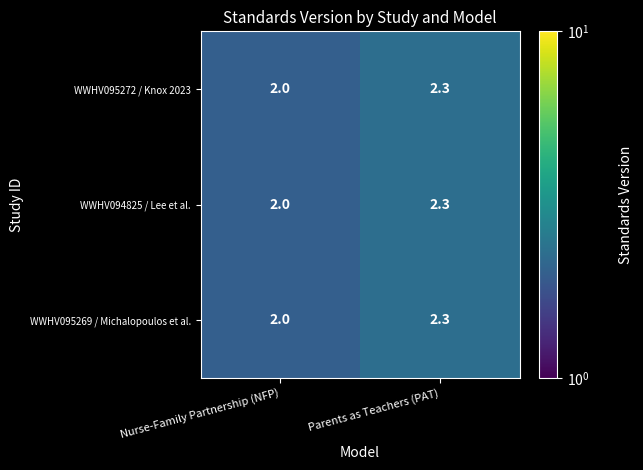

The value of WWHV095272 / Knox 2023 at Parents as Teachers (PAT) is 1.1. True or false?

False